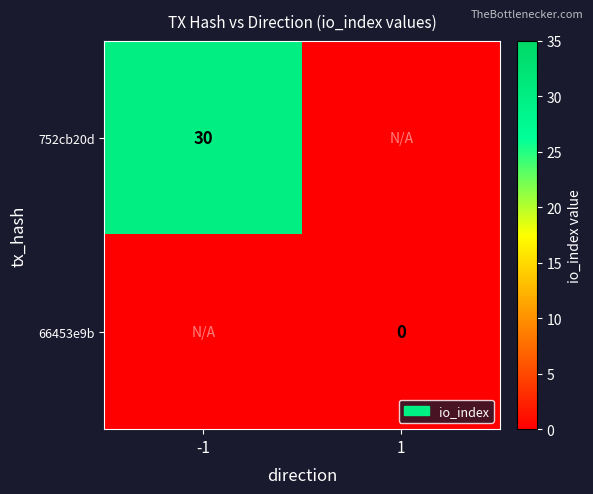

At which label does 66453e9b reach its peak?

1